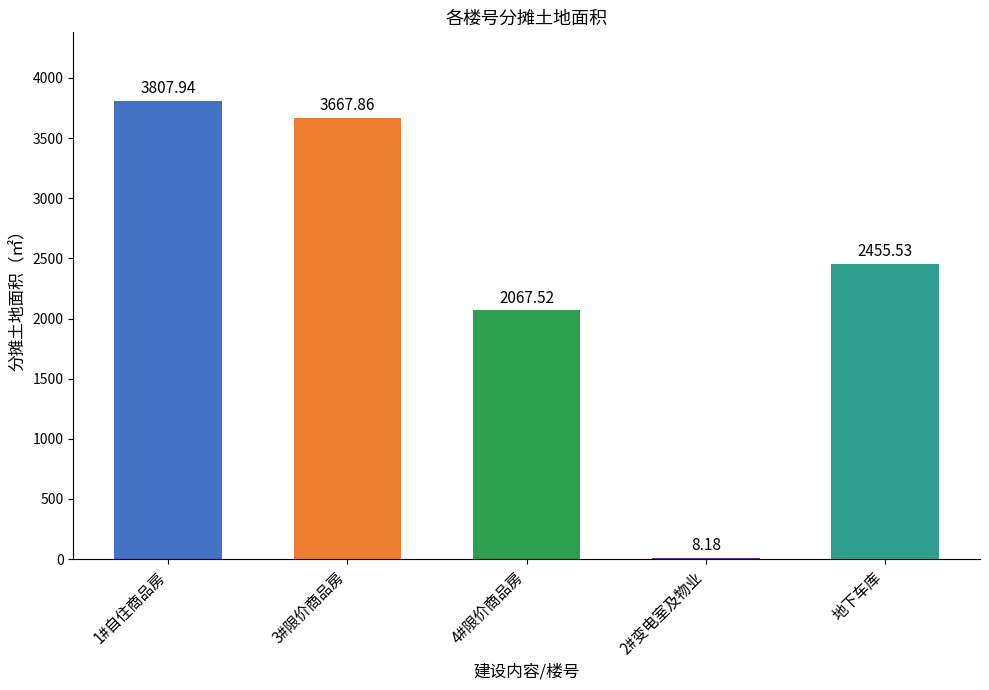

What is the difference between the maximum and minimum values?

3799.8